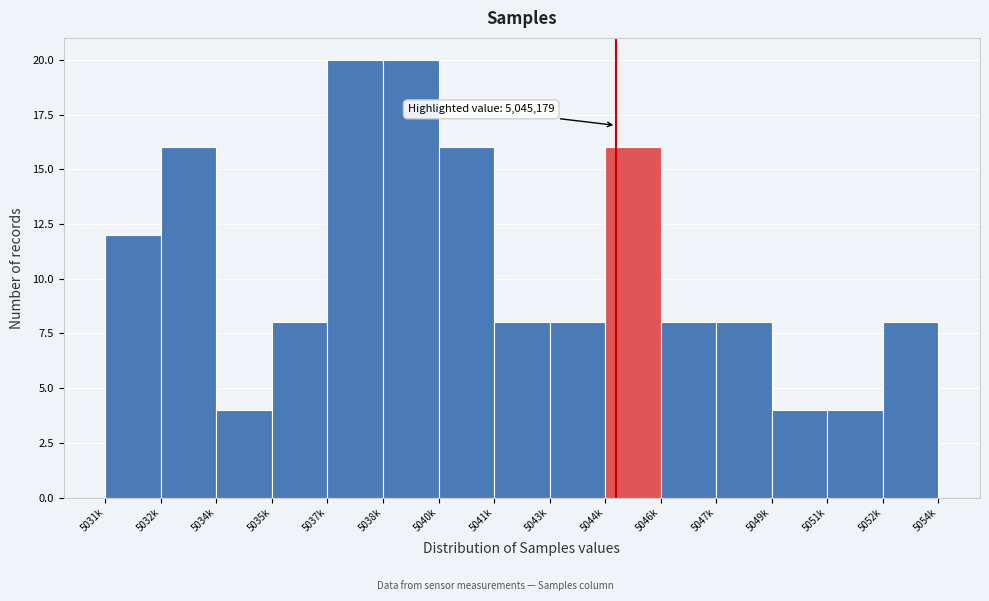

Reading left to right, what are all the values shown in this chart?

12	16	4	8	20	20	16	8	8	16	8	8	4	4	8